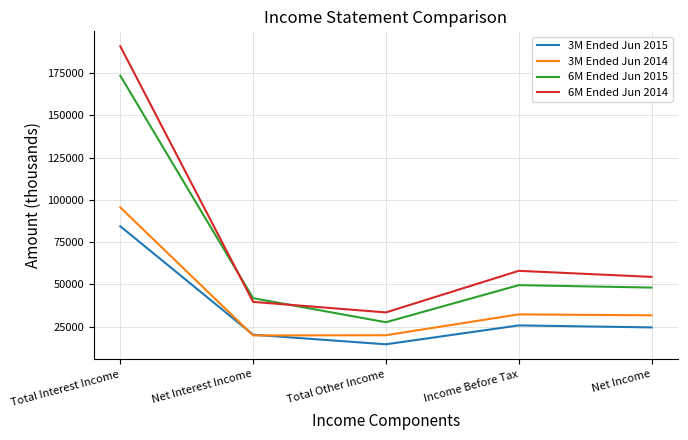

What is the lowest value of the 3M Ended Jun 2015 series?

14645